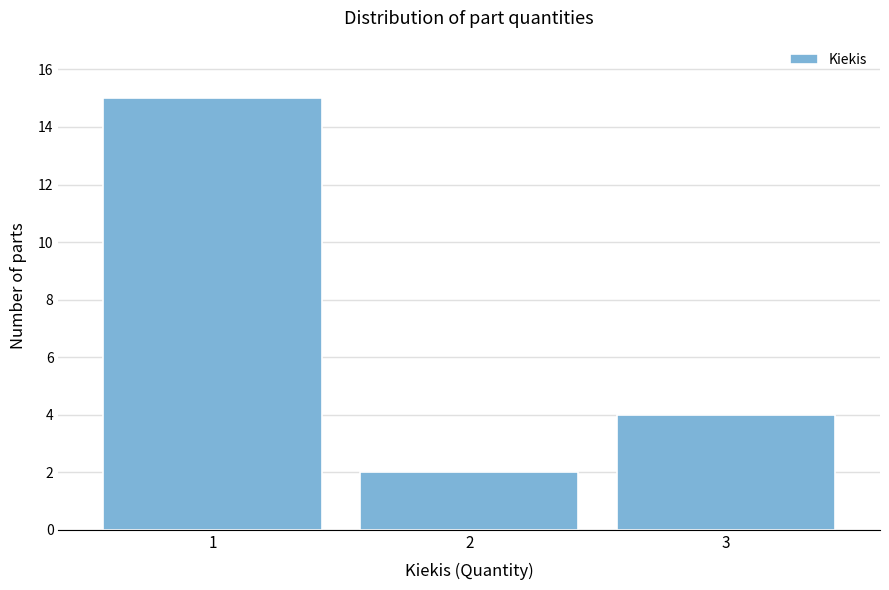

Reading right to left, transcribe all the data shown in this chart.

3=4	2=2	1=15